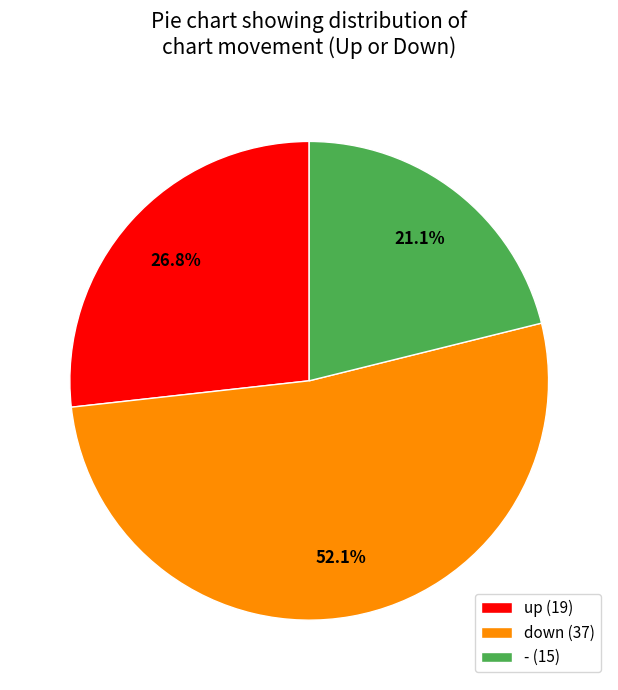

True or false: - accounts for 13% of the total.

False